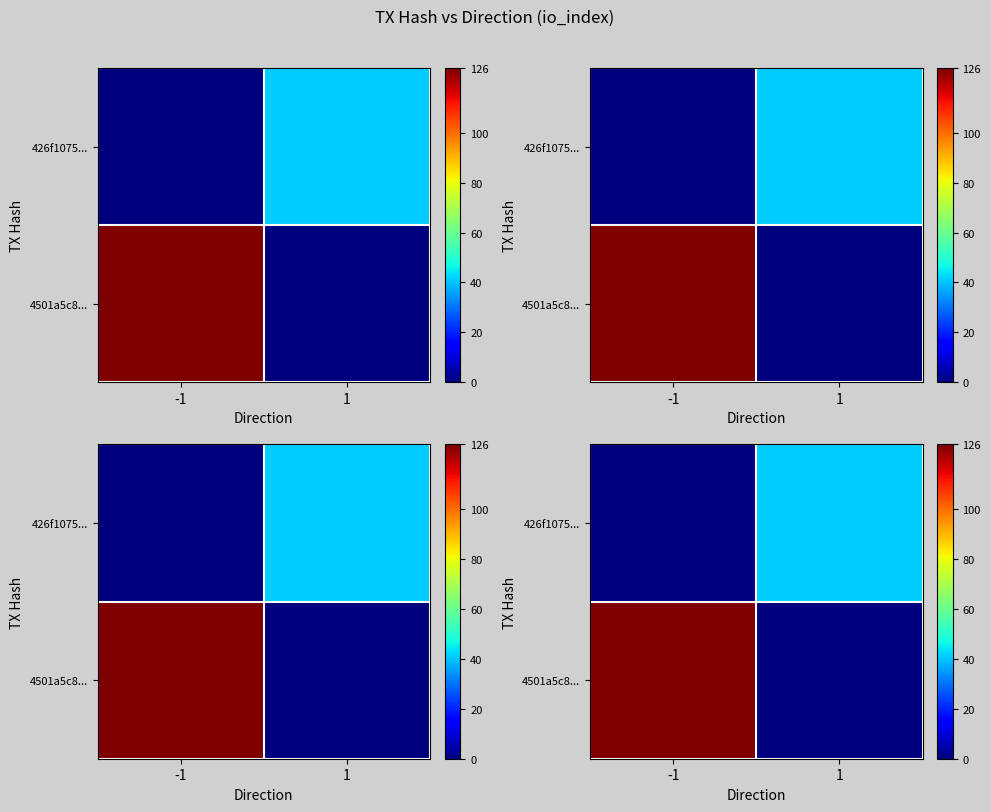

What is the spread (max minus min) of values at -1?

126